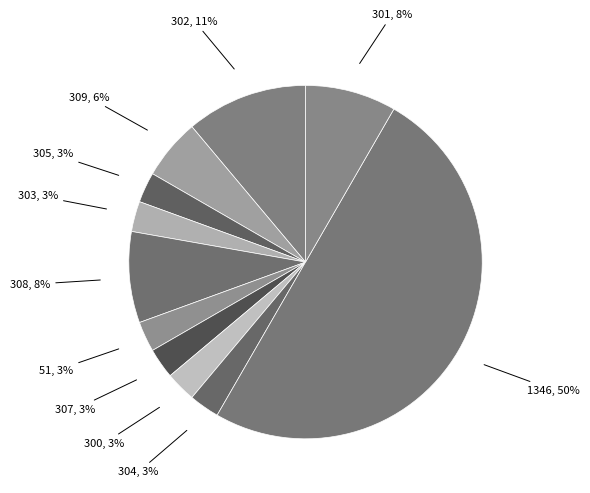

How many slices are in this pie chart?

11